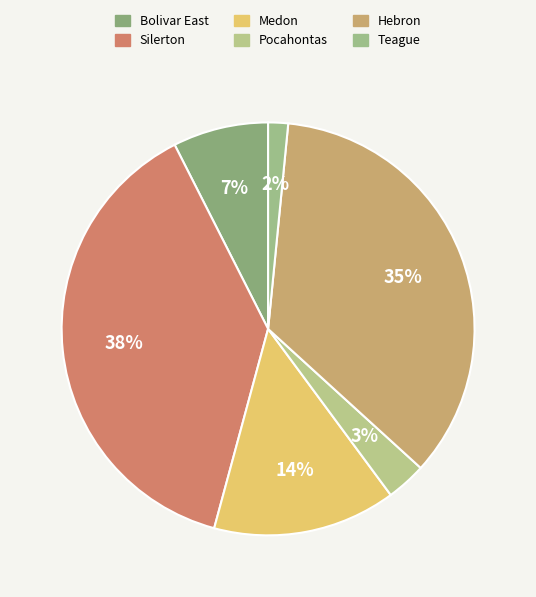

Is Hebron the majority of the pie?

No